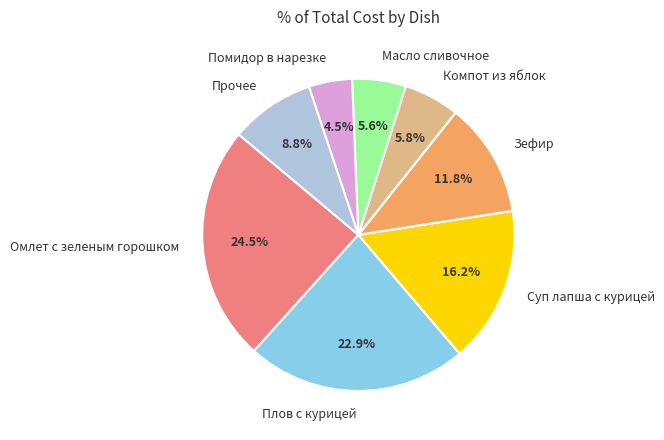

What is the total percentage of Зефир and Помидор в нарезке?

16.3%